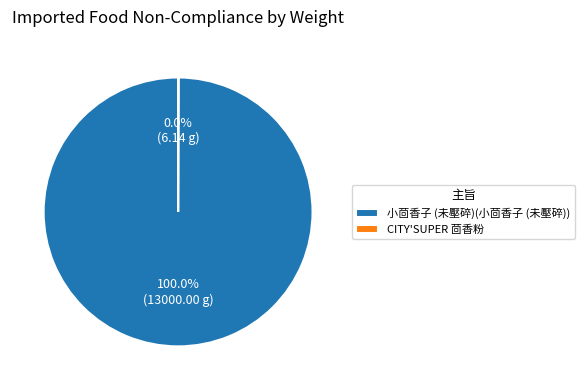

Which slice is the largest?

小茴香子 (未壓碎)(小茴香子 (未壓碎))